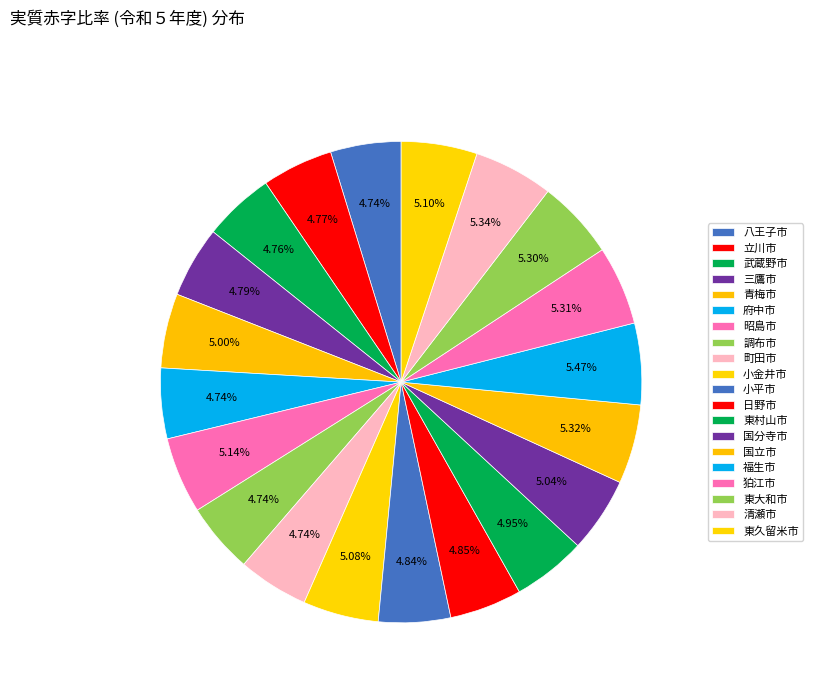

How many segments does this pie chart have?

20